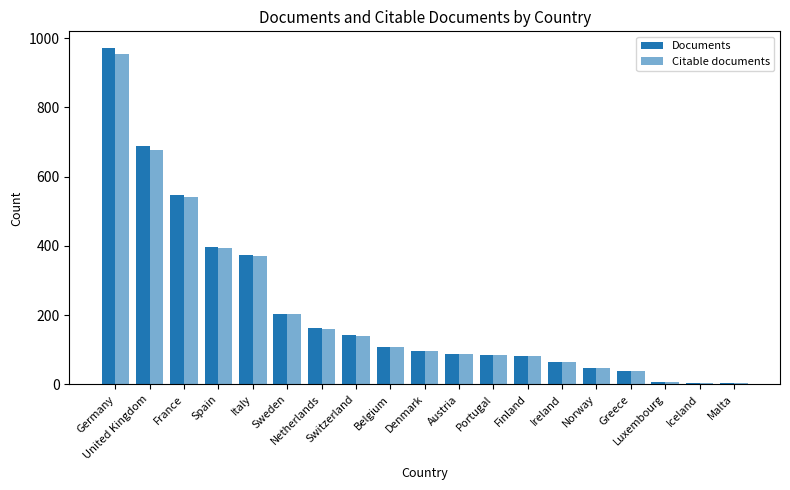

Reading right to left, transcribe all the data shown in this chart.

Documents: Malta=3	Iceland=4	Luxembourg=8	Greece=39	Norway=46	Ireland=66	Finland=81	Portugal=85	Austria=89	Denmark=95	Belgium=108	Switzerland=144	Netherlands=162	Sweden=204	Italy=373	Spain=398	France=546	United Kingdom=688	Germany=971
Citable documents: Malta=3	Iceland=4	Luxembourg=8	Greece=39	Norway=46	Ireland=66	Finland=81	Portugal=85	Austria=89	Denmark=95	Belgium=108	Switzerland=141	Netherlands=160	Sweden=202	Italy=372	Spain=395	France=540	United Kingdom=678	Germany=954